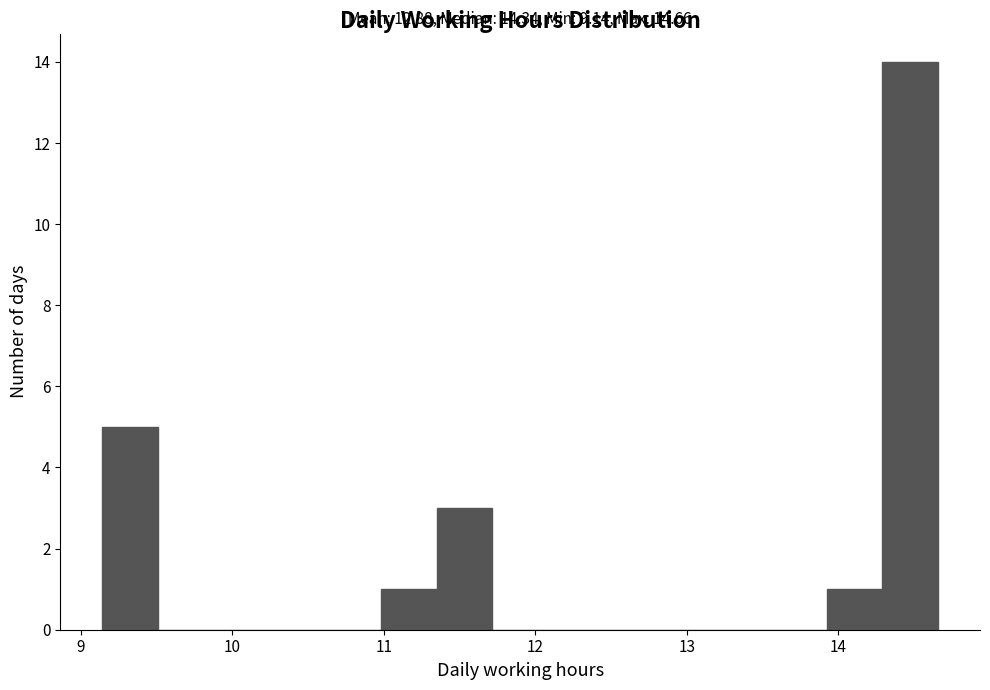

Read against the x-axis, roughly where is the centre of the tallest bar?

14.5